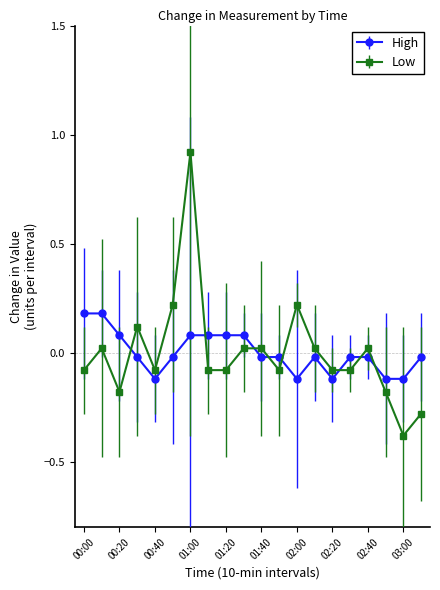

Which series has the widest spread of values?

Low